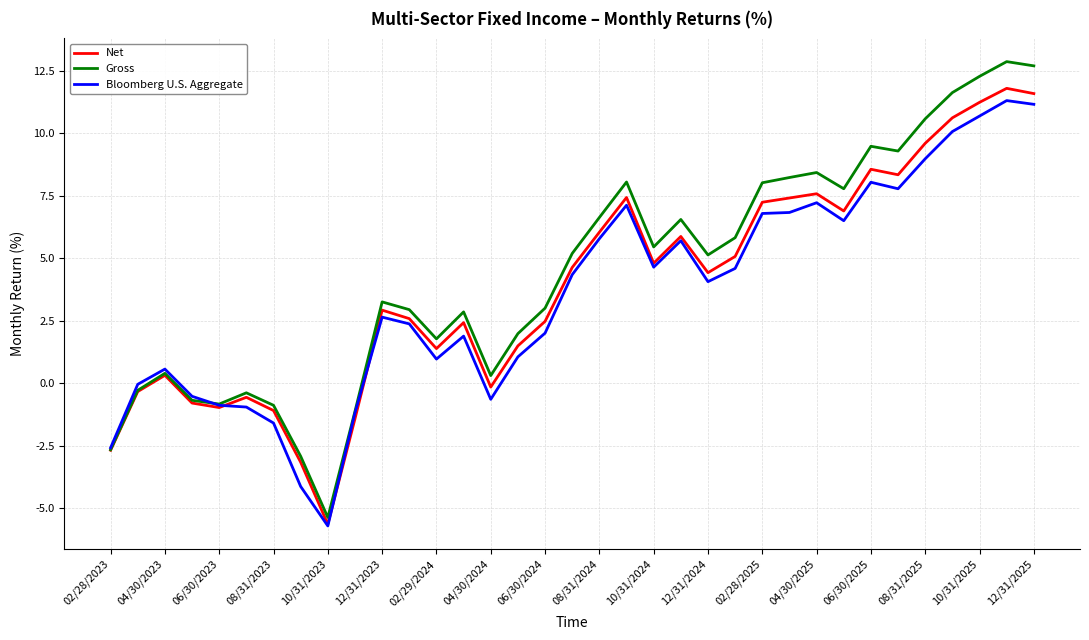

What is the maximum value for Gross?

12.9